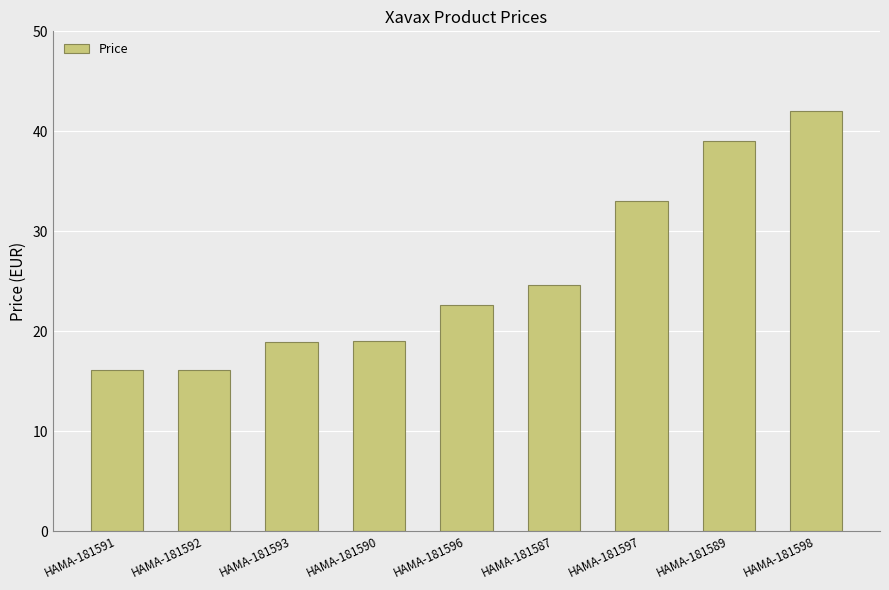

How many data points are above 22?

5